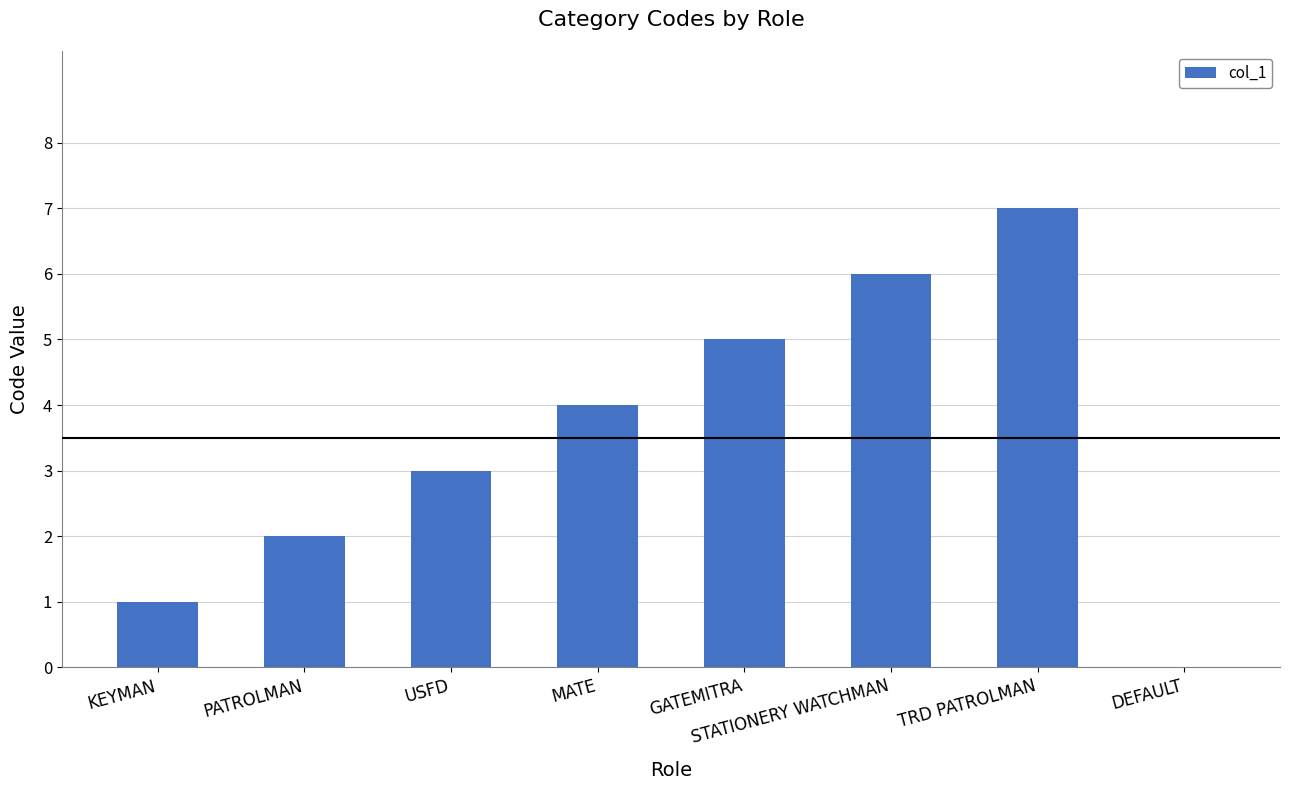

Reading left to right, transcribe all the data shown in this chart.

1	2	3	4	5	6	7	0